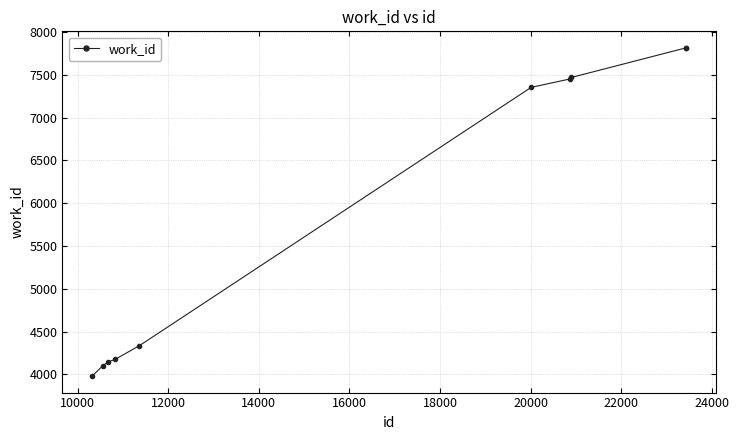

What is the average value?

5864